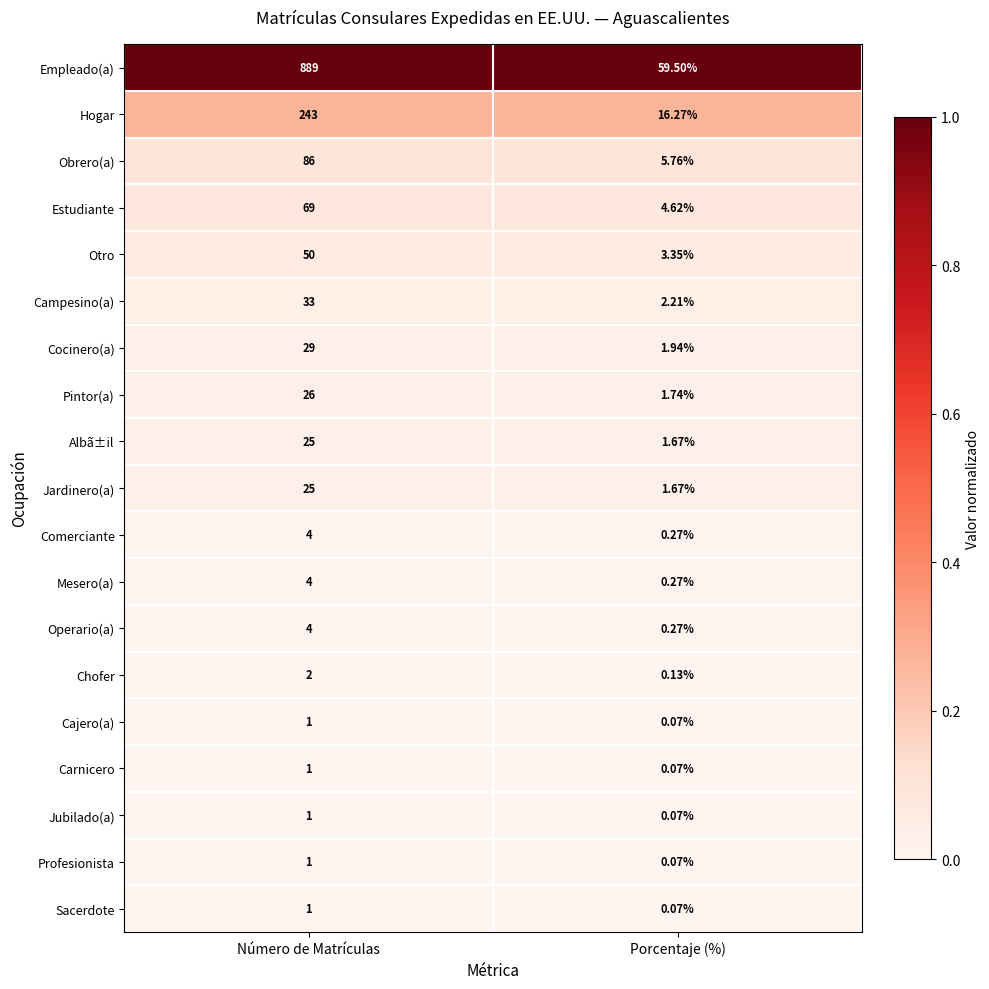

Between Número de Matrículas and Porcentaje (%), which series saw the biggest shift?

Empleado(a)